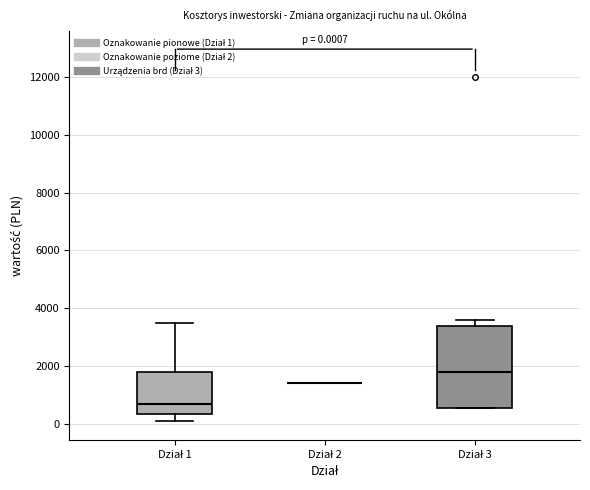

Which box is the tallest, from its lower edge to its upper edge?

Dział 3